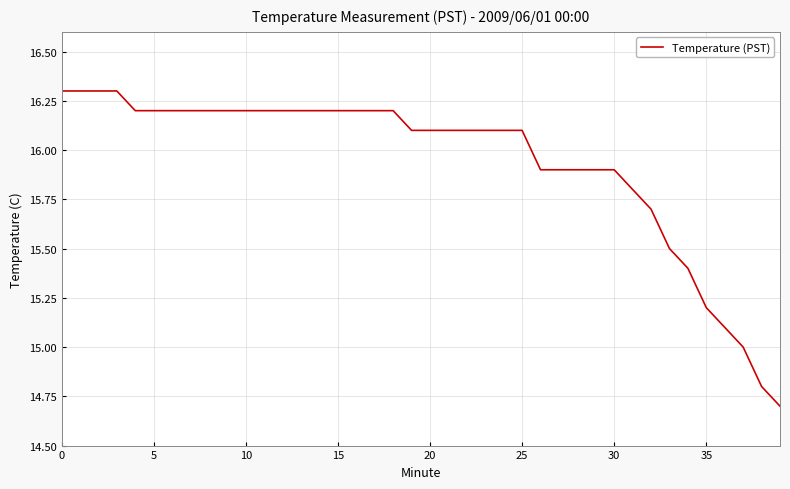

What is the minimum value shown in the chart?

14.7